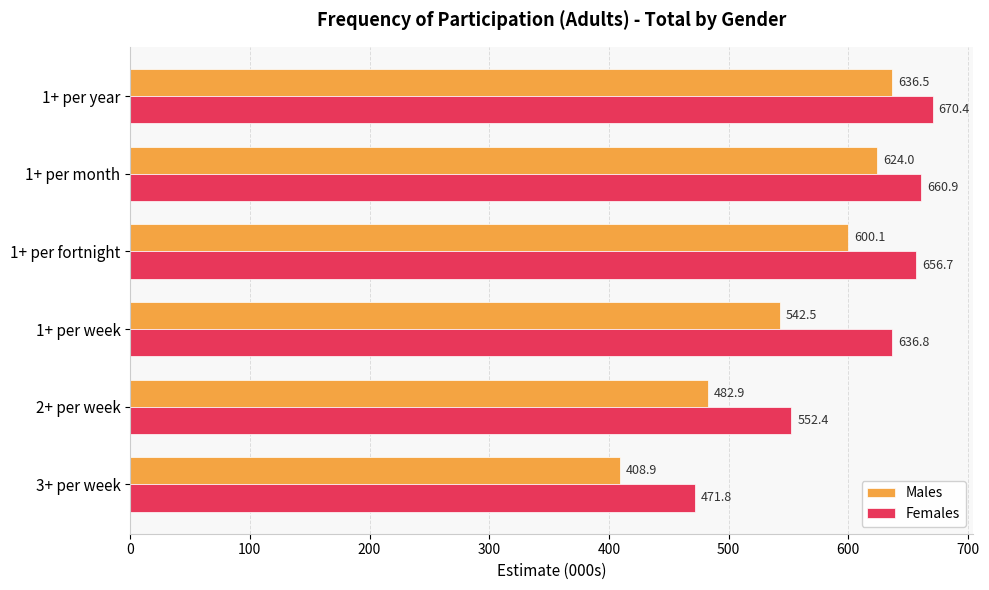

At how many categories does at least one series exceed 478?

5